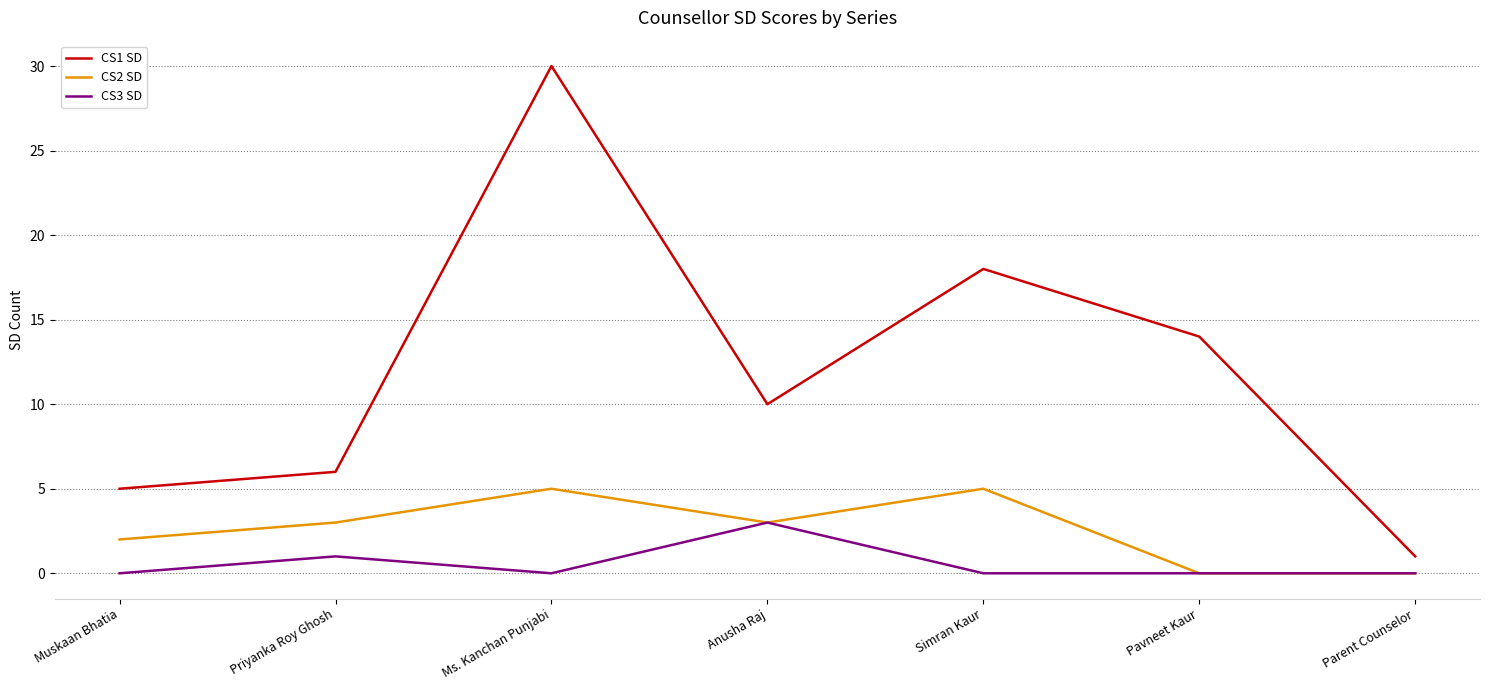

Which category has the highest value in the CS1 SD series?

Ms. Kanchan Punjabi